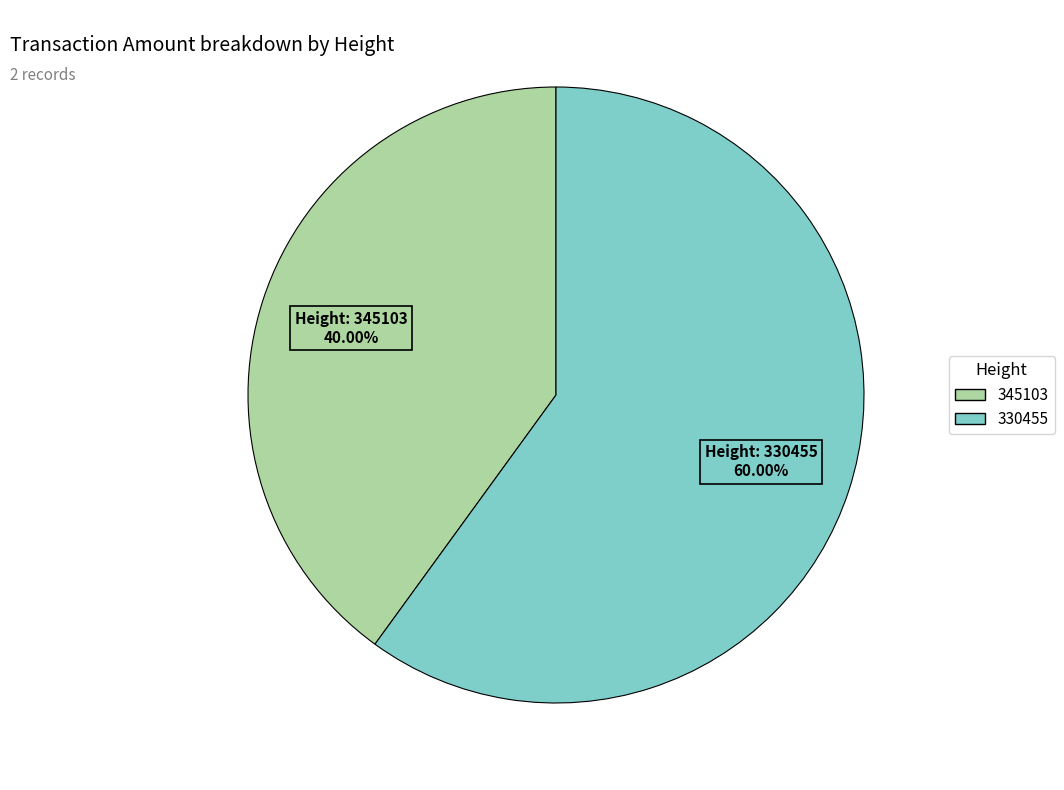

Which slice is the largest?

330455